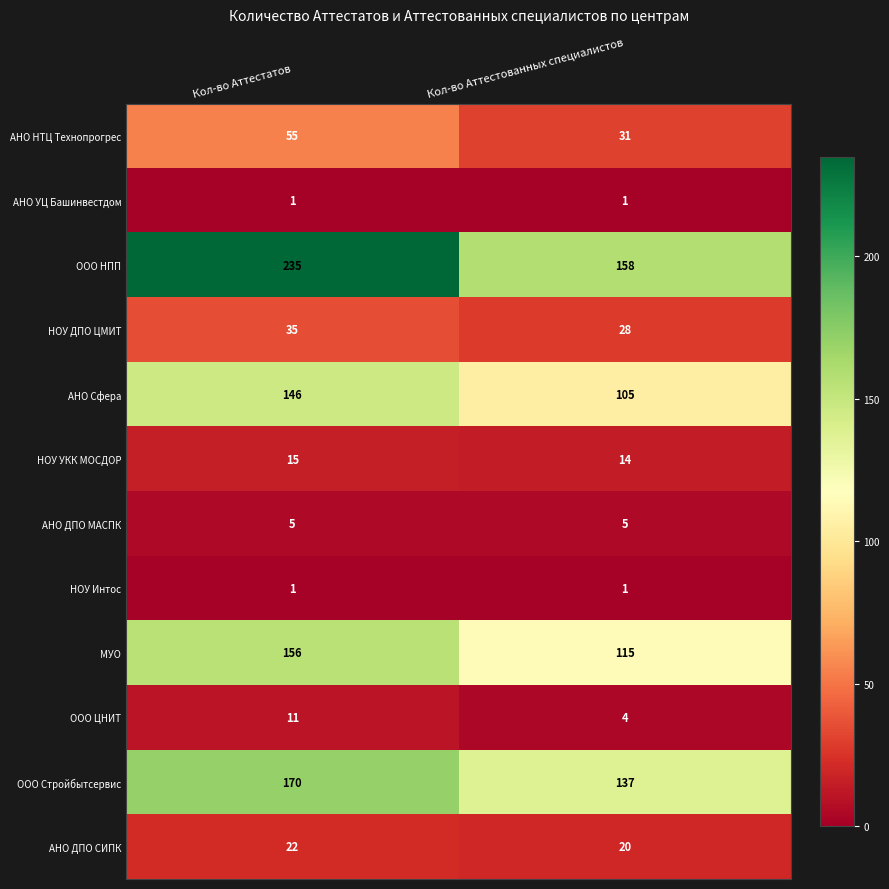

Which series has the largest range (max minus min)?

ООО НПП